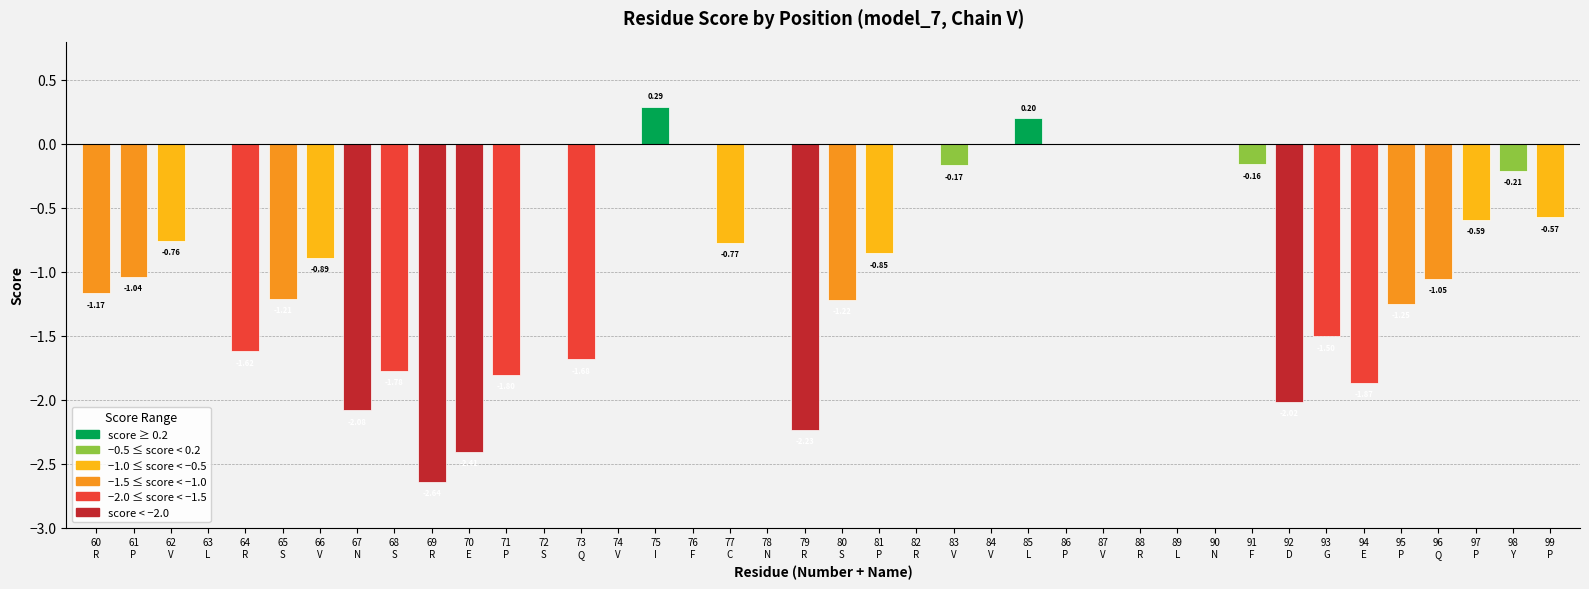

How many distinct data groups are displayed?

1